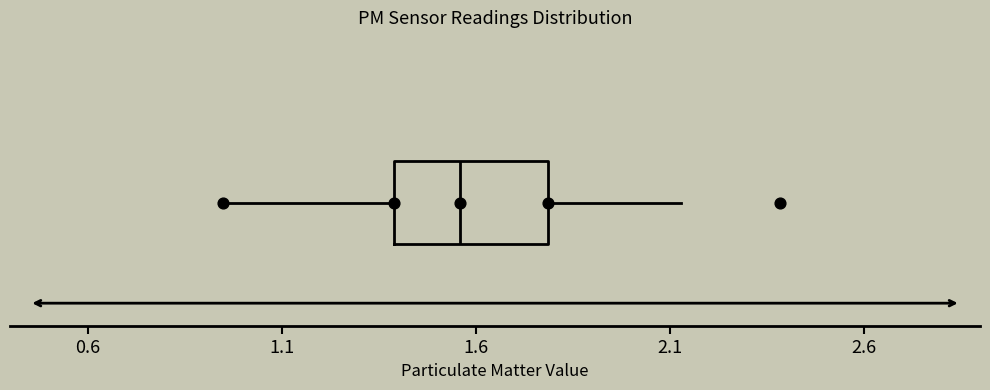

Read this box plot against the x-axis: the position of the median line, the range covered by the box, and the ends of both whiskers. The values are not printed on the chart, so give them approximately, as read against the axis.

median 1.55, box 1.40 to 1.80, whiskers 0.95 to 2.15